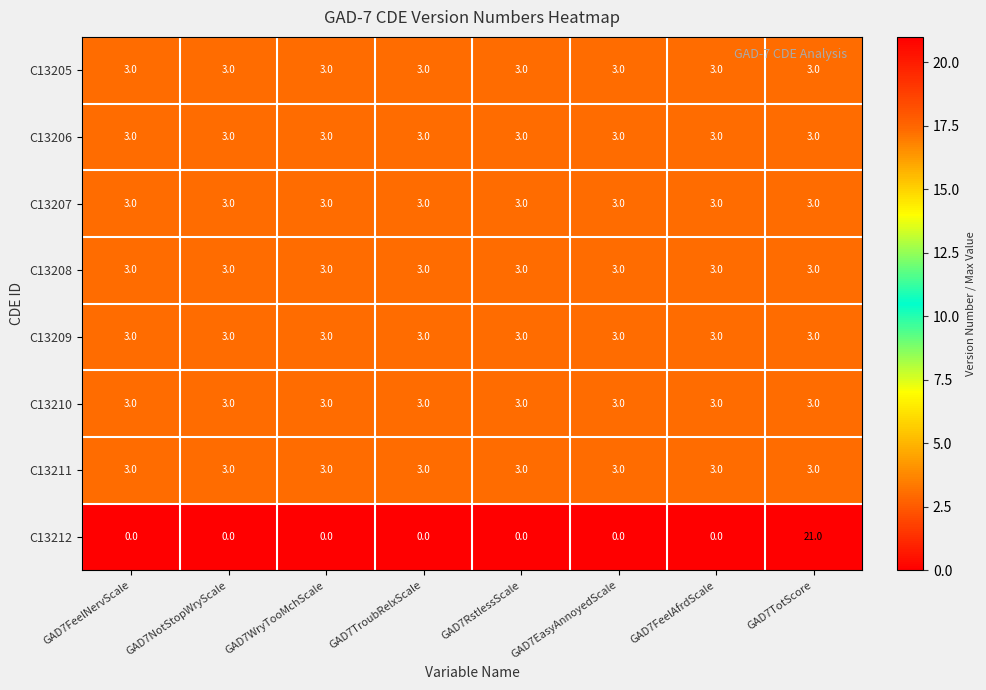

Which label corresponds to the largest value in the chart?

GAD7TotScore